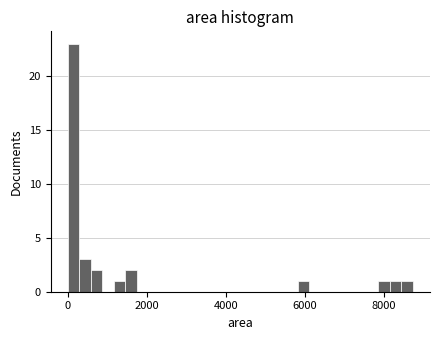

Around what value on the x-axis is the tallest bar? Give the approximate position of its centre, as read against the axis.

200